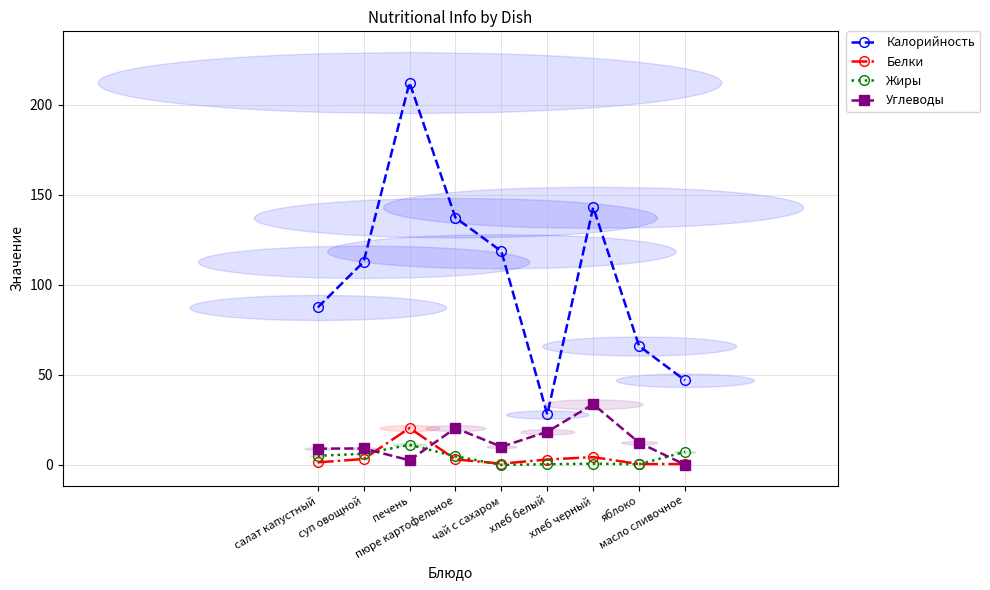

Which series has the widest spread of values?

Калорийность